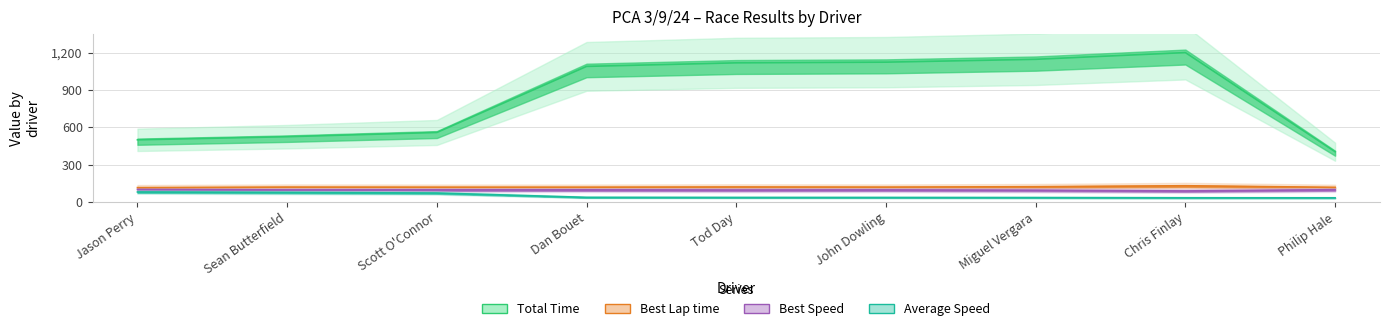

Rank the series by their maximum value, from lowest to highest.

Average Speed, Best Speed, Best Lap time, Total Time